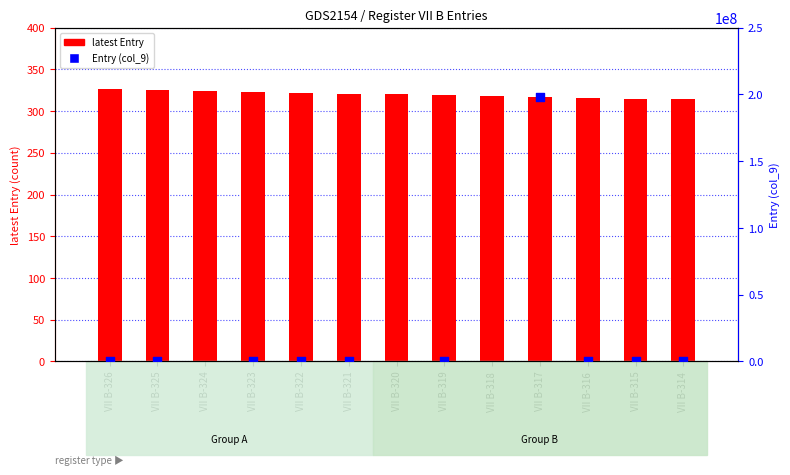

What is the change in value from VII B-326 to VII B-319?

-7